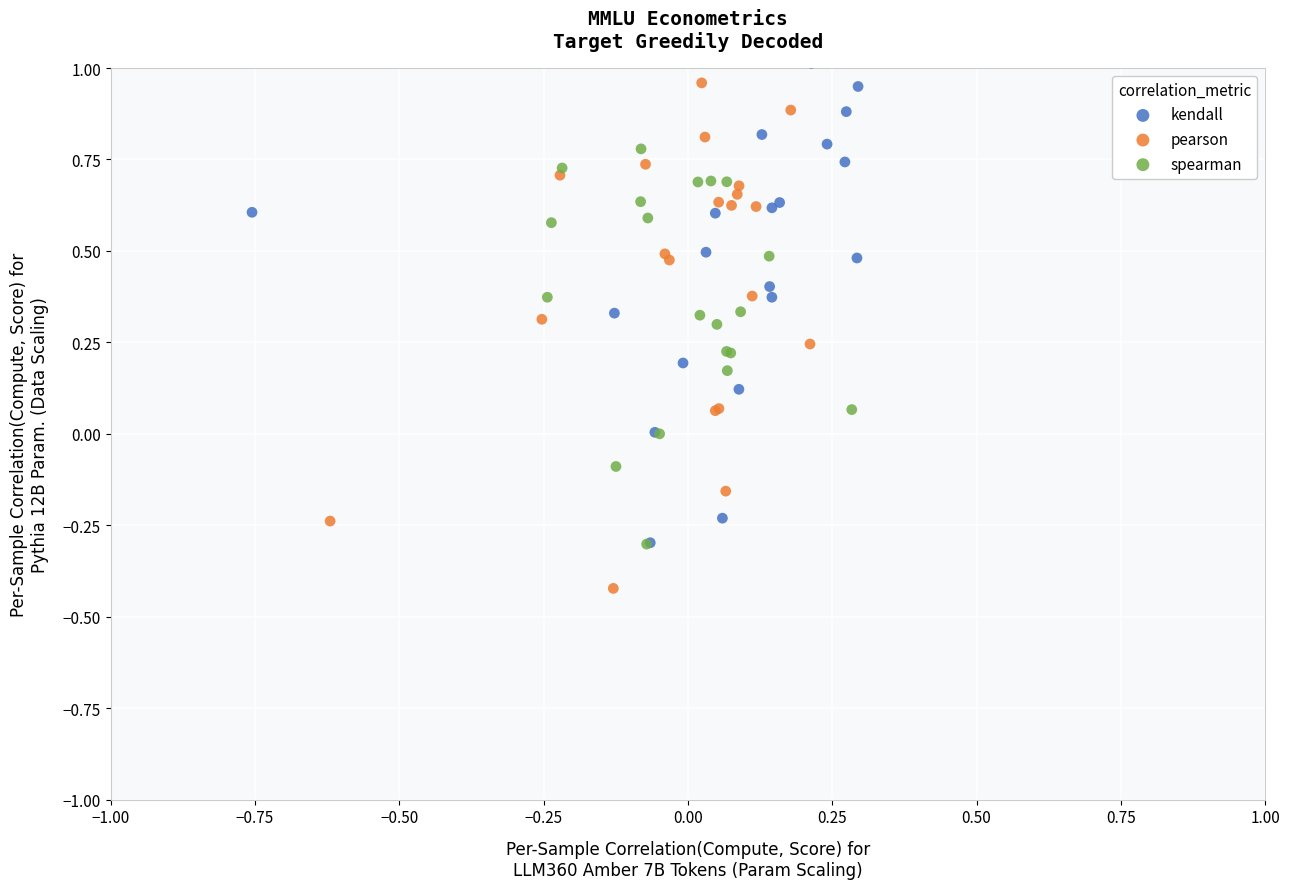

Which series reaches the maximum Y coordinate?

kendall